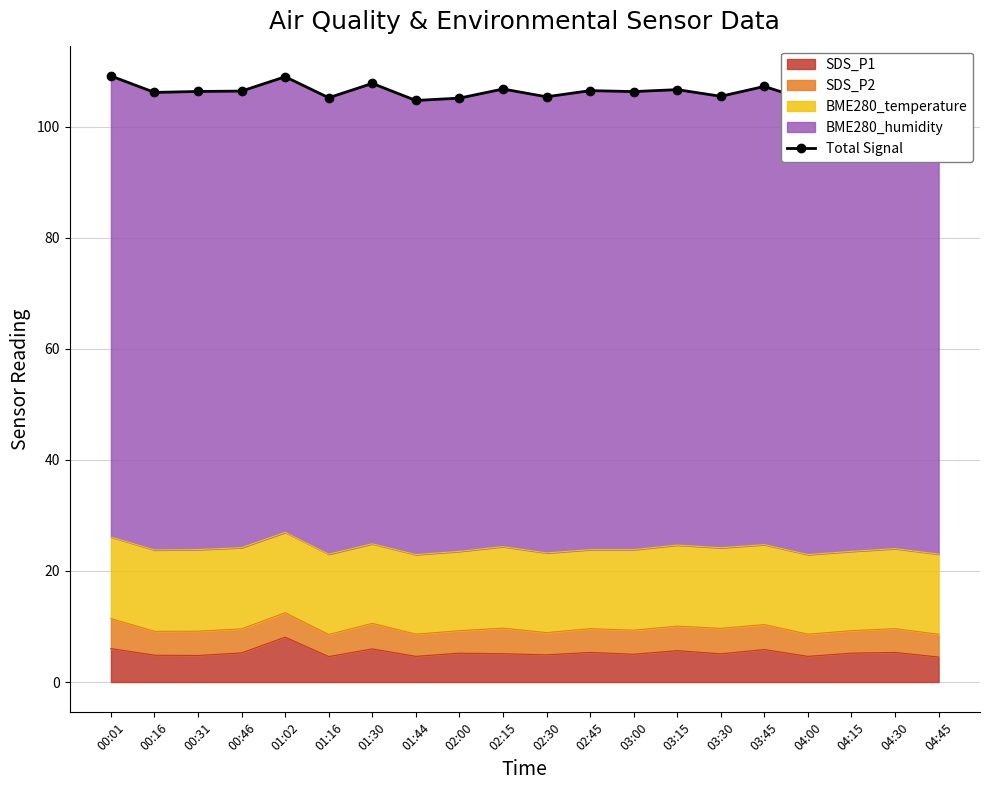

Reading left to right, list all the values displayed in this chart.

109.1	106.2	106.3	106.4	109.0	105.2	107.8	104.7	105.1	106.8	105.4	106.5	106.3	106.7	105.5	107.2	104.7	105.1	106.9	104.9